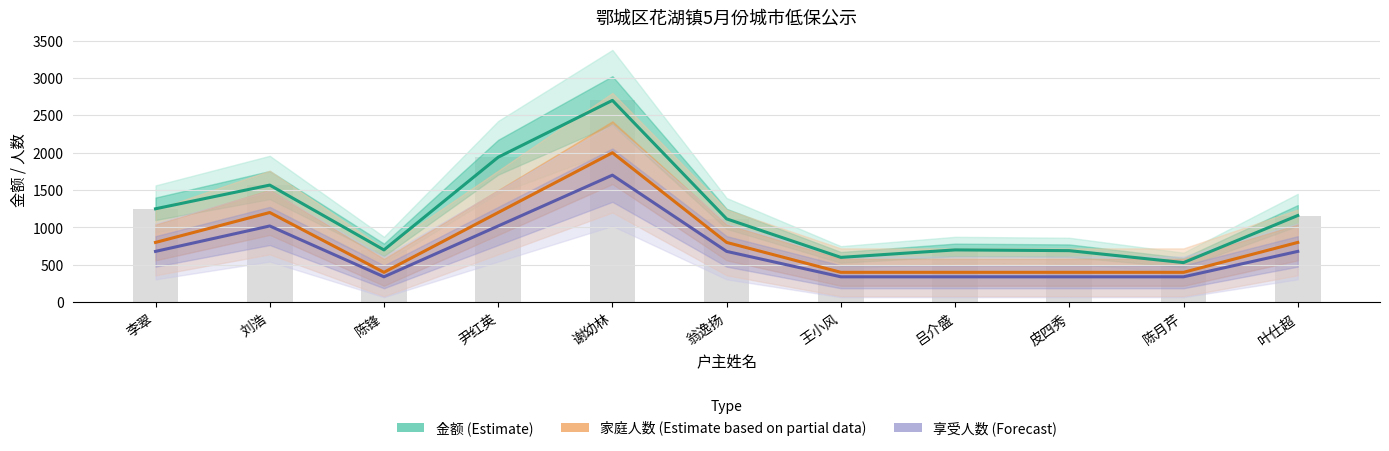

Reading right to left, extract all data points from this chart.

金额 (Estimate): 1160	530	690	700	600	1115	2700	1940	700	1567	1250
家庭人数 (Estimate based on partial data): 800	400	400	400	400	800	2000	1200	400	1200	800
享受人数 (Forecast): 680	340	340	340	340	680	1700	1020	340	1020	680